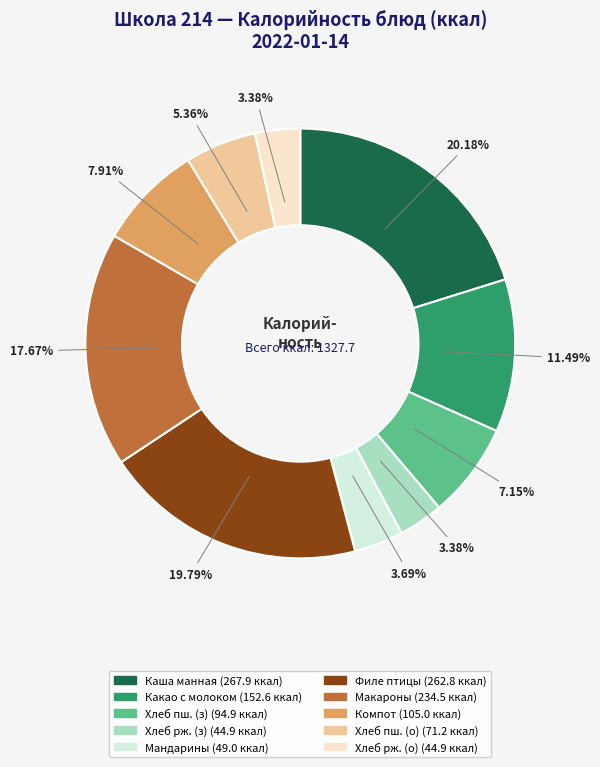

Does any single category account for the majority?

No